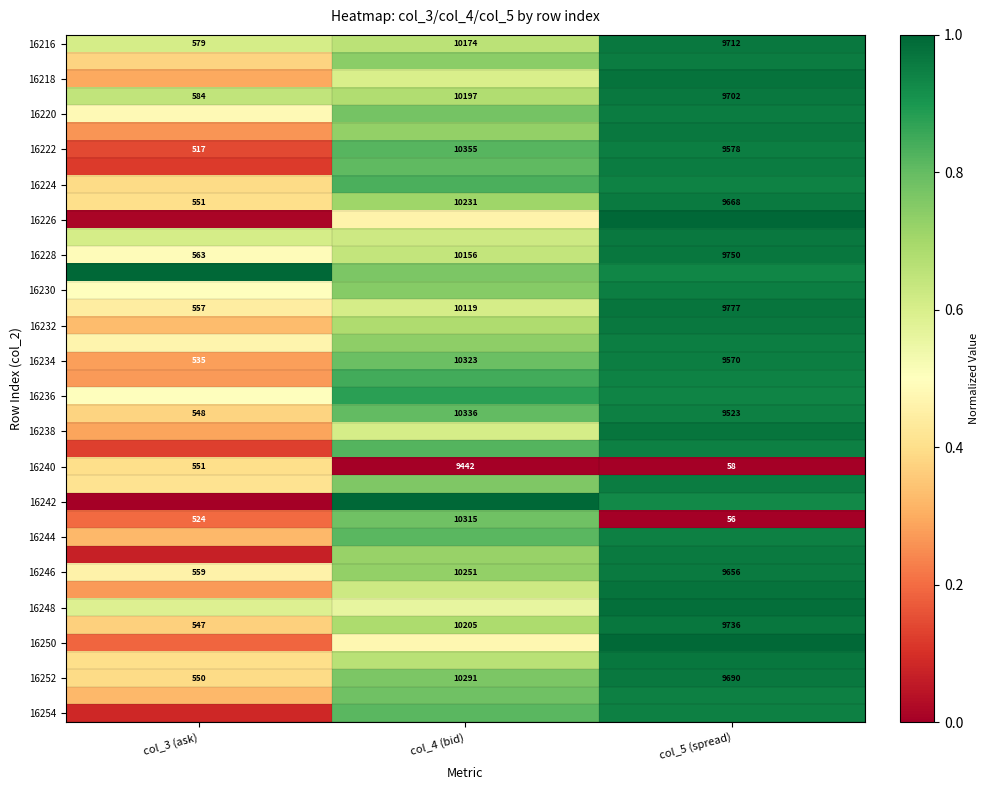

What is the total value across all series at col_4 (bid)?

27.5